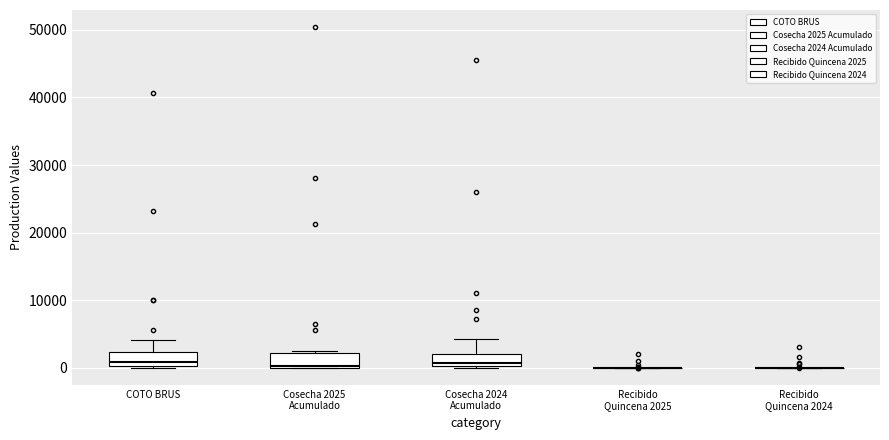

Reading left to right, read every box against the y-axis: the position of its median line, the range the box covers, and the ends of its whiskers. The values are not printed on the chart, so give them approximately, as read against the axis.

COTO BRUS: median 1000, box 0 to 2000, whiskers 0 to 4000
Cosecha 2025 Acumulado: median 0, box 0 to 2000, whiskers 0 to 3000
Cosecha 2024 Acumulado: median 1000, box 0 to 2000, whiskers 0 to 4000
Recibido Quincena 2025: box collapsed to a line at 0, whiskers 0 to 0
Recibido Quincena 2024: box collapsed to a line at 0, whiskers 0 to 0